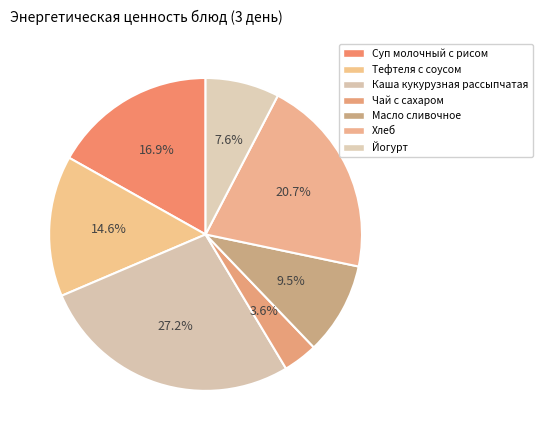

True or false: Чай с сахаром accounts for 1% of the total.

False